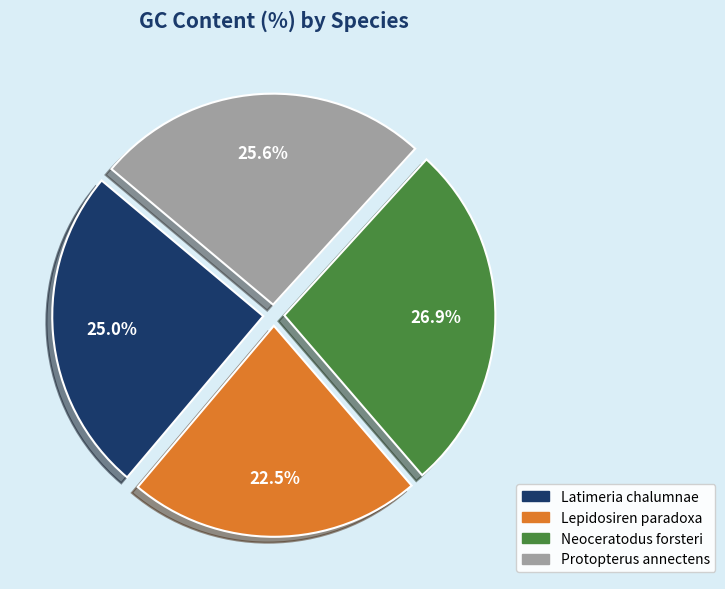

Which slice is the smallest?

Lepidosiren paradoxa